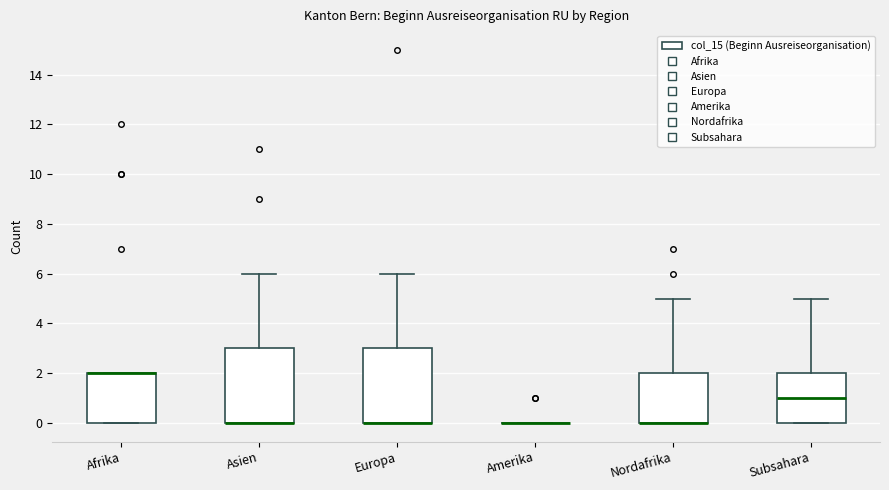

Reading left to right, transcribe this box plot: for each box, give where its median line is, the range the box spans, and where its two whiskers end, as read against the y-axis. The values are not printed on the chart, so give them approximately, as read against the axis.

Afrika: median 2 (drawn on the box's upper edge), box 0 to 2, whiskers 0 to 2
Asien: median 0 (drawn on the box's lower edge), box 0 to 3, whiskers 0 to 6
Europa: median 0 (drawn on the box's lower edge), box 0 to 3, whiskers 0 to 6
Amerika: box collapsed to a line at 0, whiskers 0 to 0
Nordafrika: median 0 (drawn on the box's lower edge), box 0 to 2, whiskers 0 to 5
Subsahara: median 1, box 0 to 2, whiskers 0 to 5